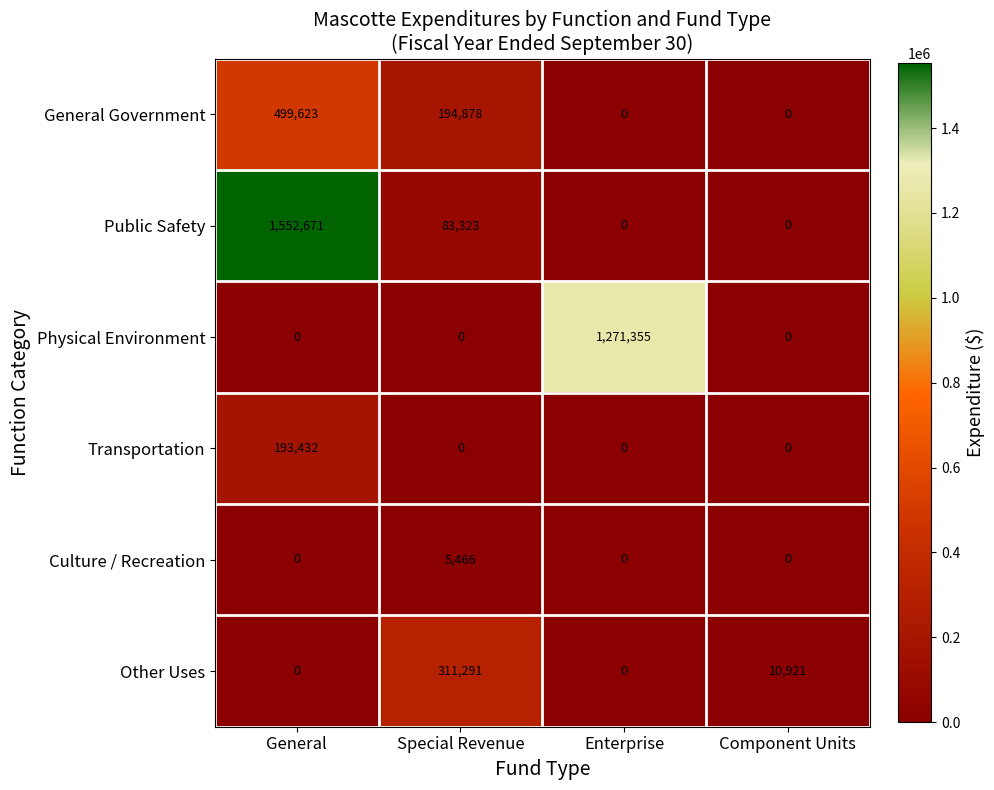

What is the highest value of the Transportation series?

193432